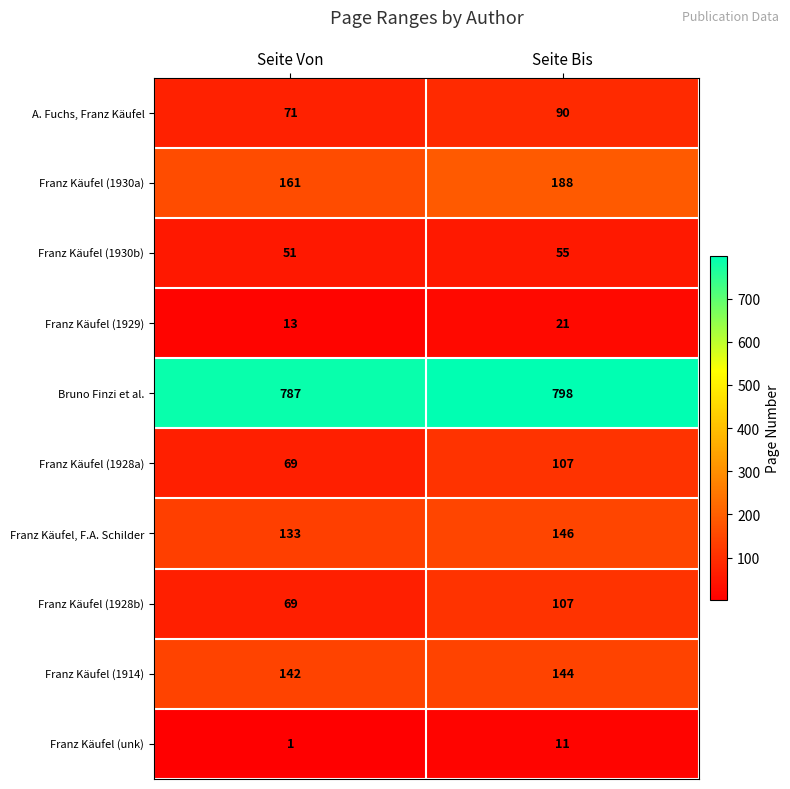

Which category has the highest value across all series?

Seite Bis